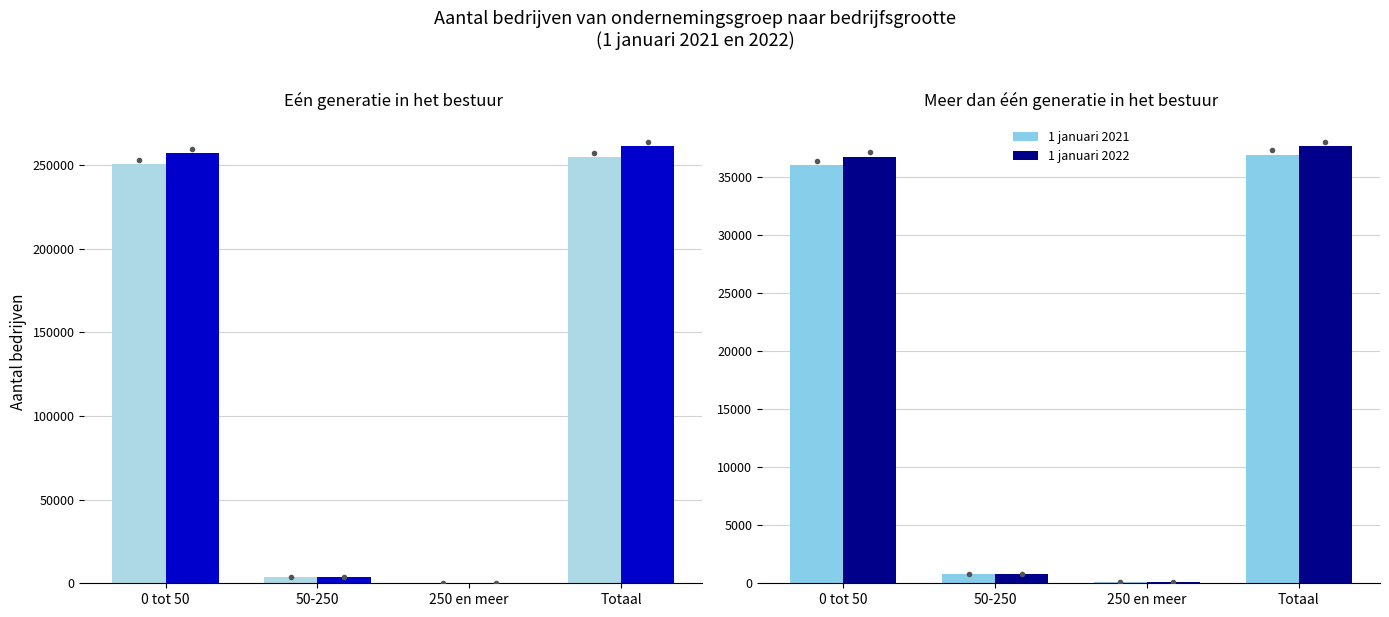

What value does the 1 januari 2021 series have at 250 en meer, to the nearest 10?

140